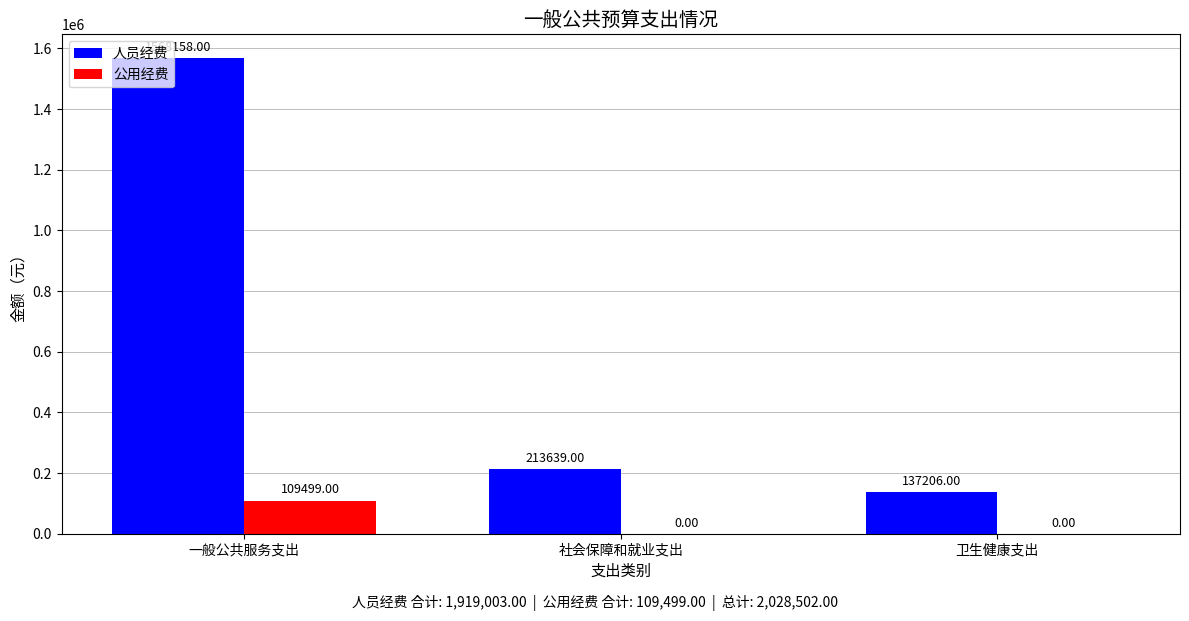

What is the difference between the 人员经费 values at 一般公共服务支出 and 卫生健康支出?

1430952